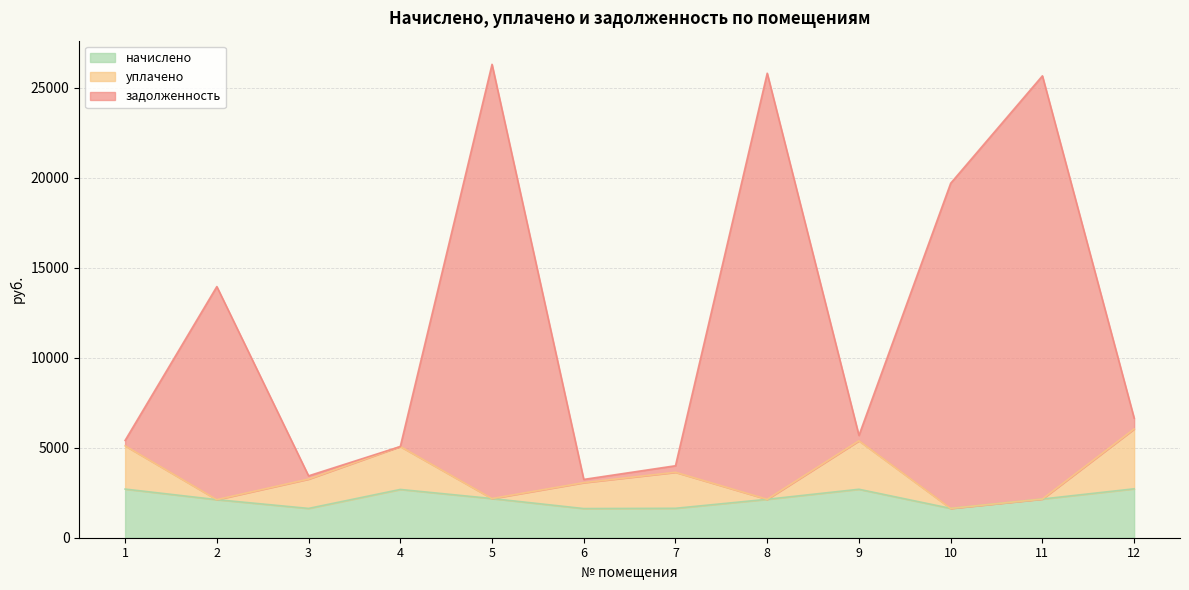

How many interior local valleys does the задолженность series have?

3